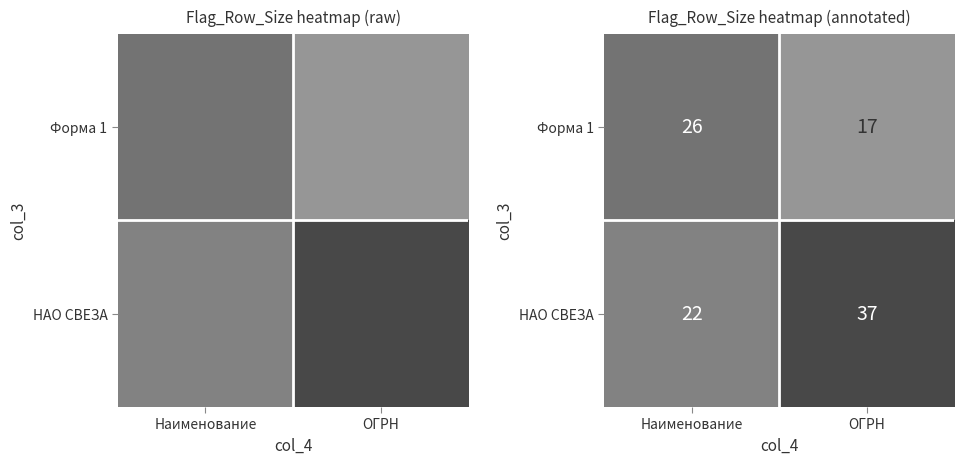

What is the sum of all НАО СВЕЗА values?

59